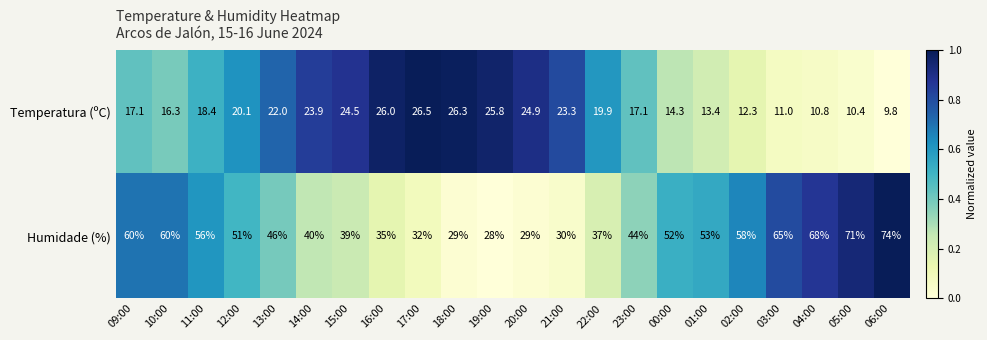

At how many categories does at least one series exceed 27?

22